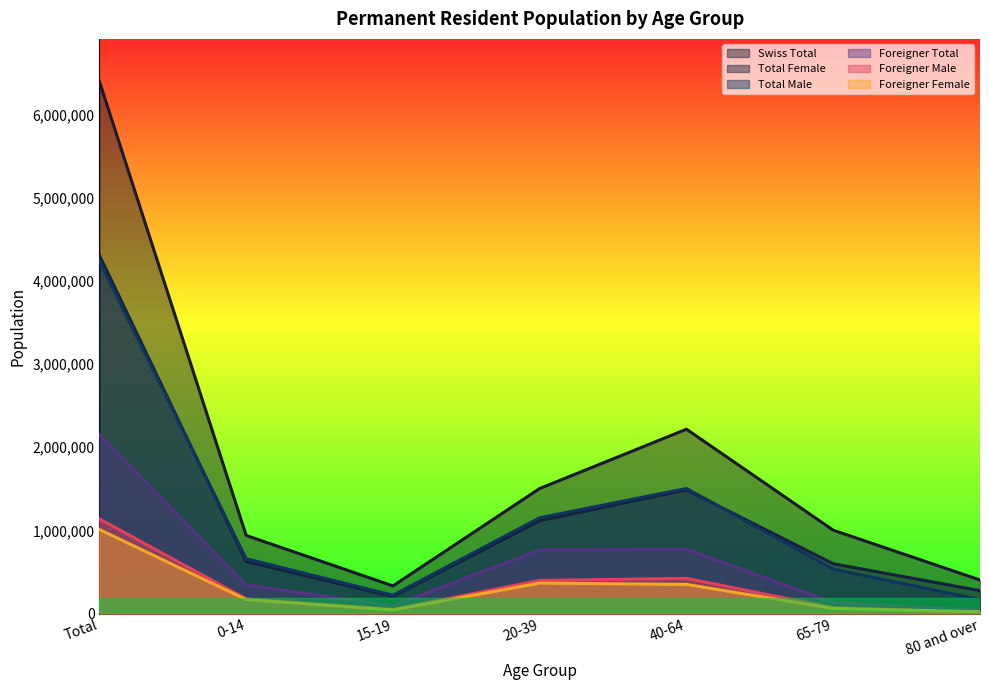

Where is the first local minimum for Swiss Total?

15-19